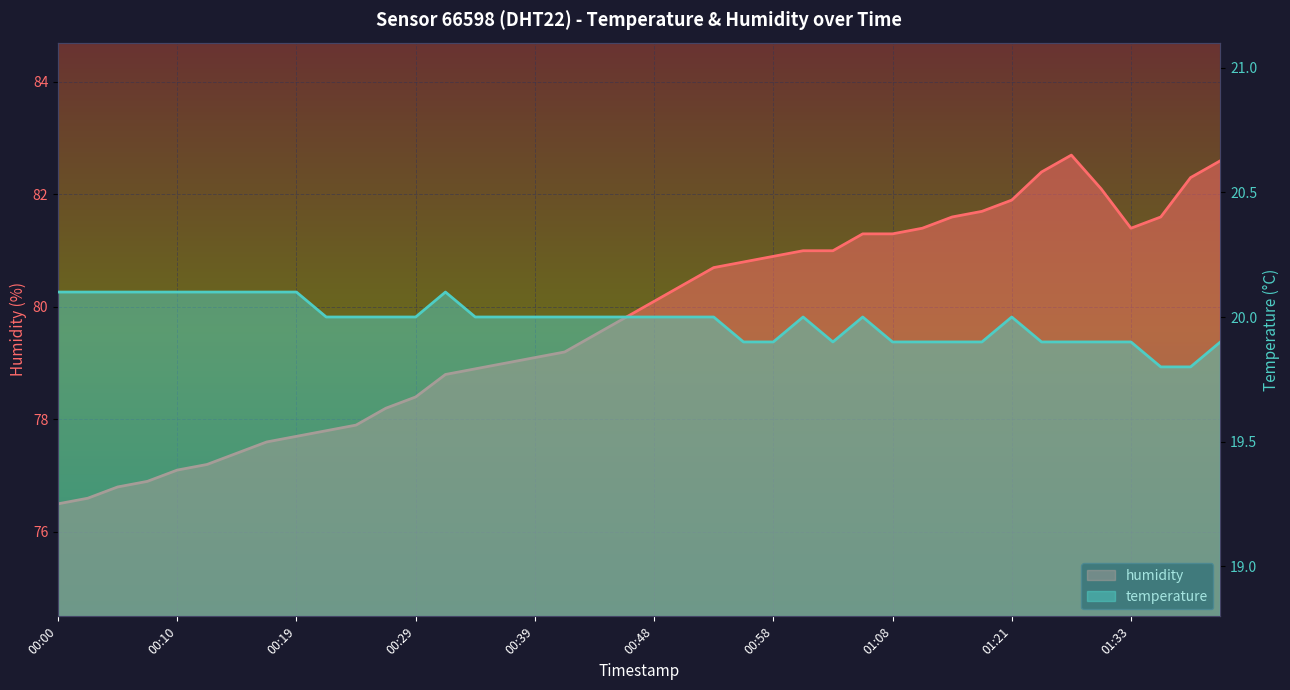

What is the total value across all series at 00:07?

97.0